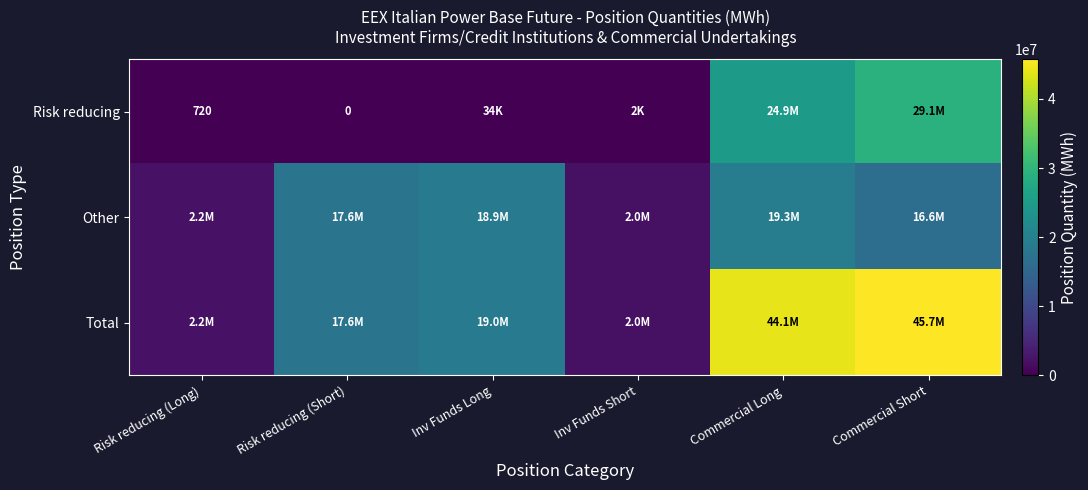

Where does the Other series first go above 17568611?

Inv Funds Long